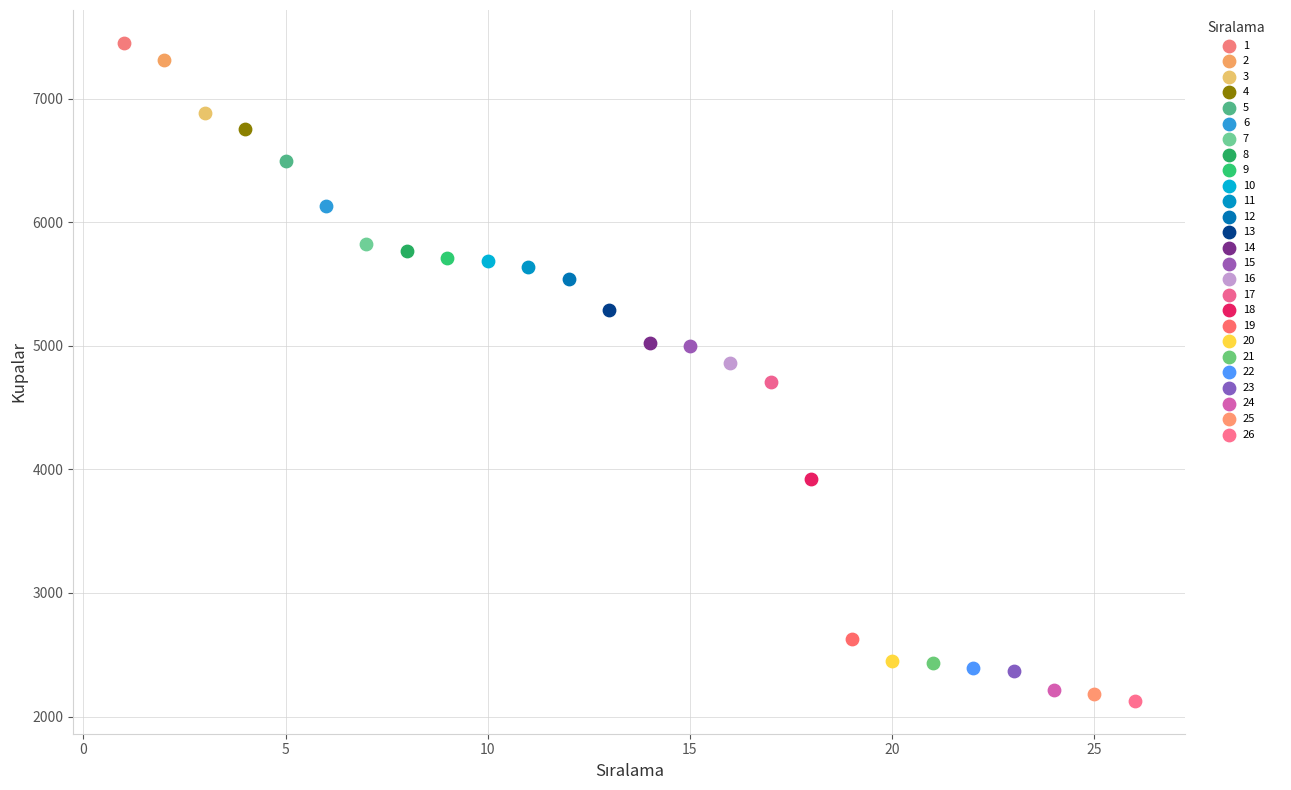

Which series reaches the minimum Y coordinate?

26